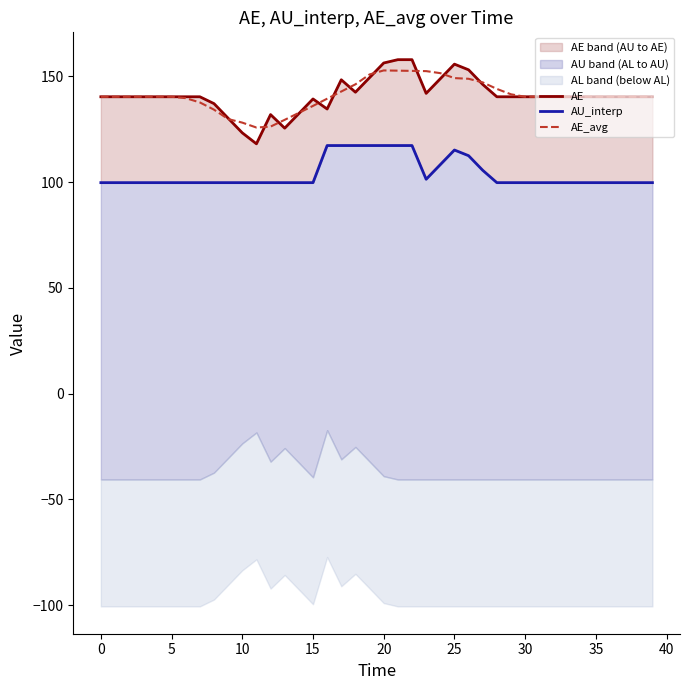

At 0, list the series in order from largest to smallest.

AE, AE_avg, AU_interp